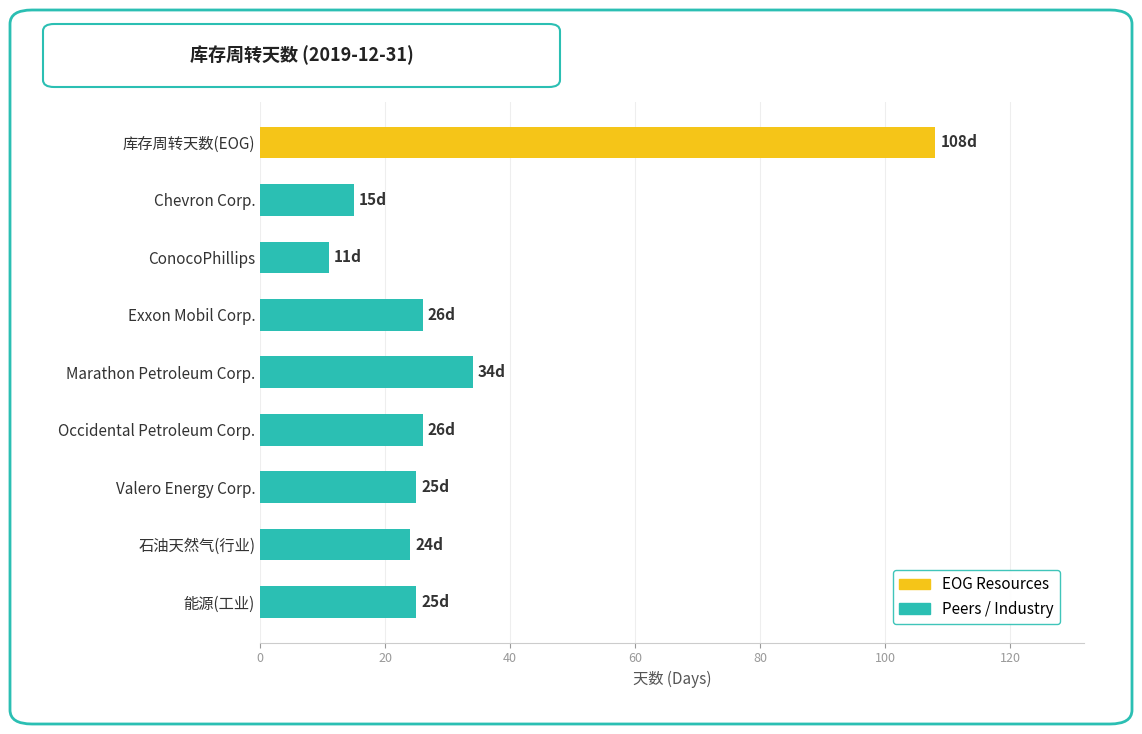

Which has a higher value, Chevron Corp. or Marathon Petroleum Corp.?

Marathon Petroleum Corp.